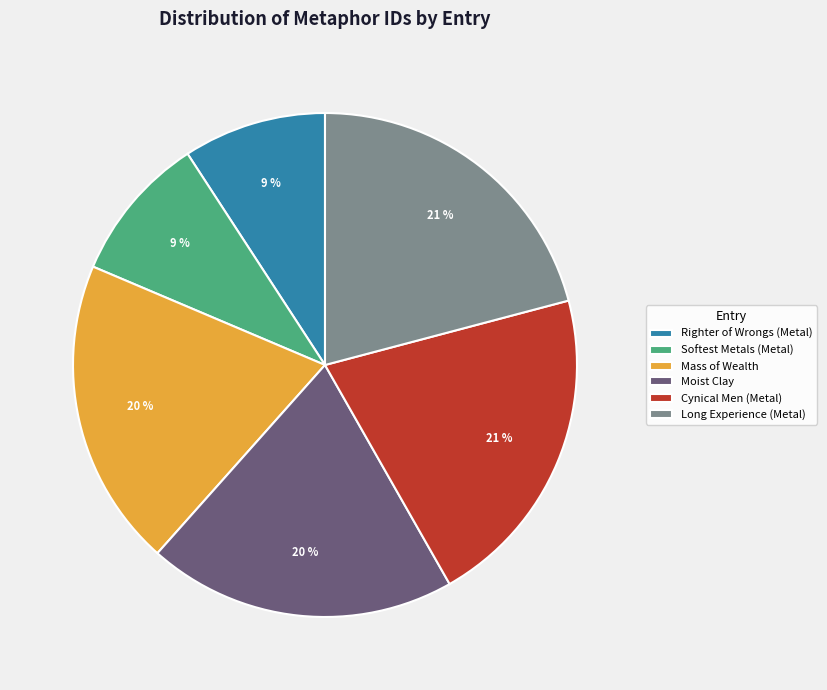

Is there a majority slice in this chart?

No